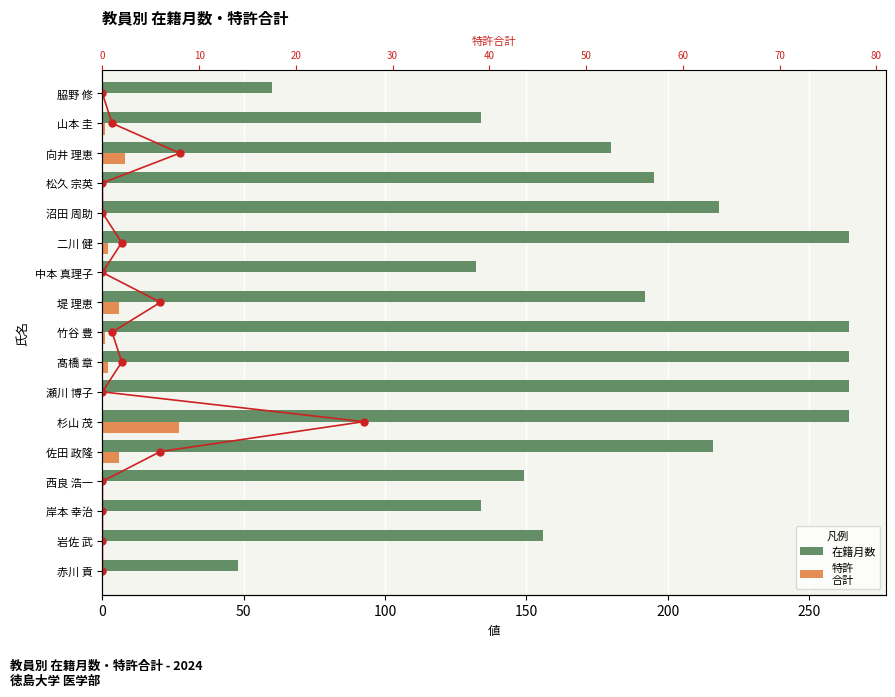

What is the lowest value of the 在籍月数 series?

48